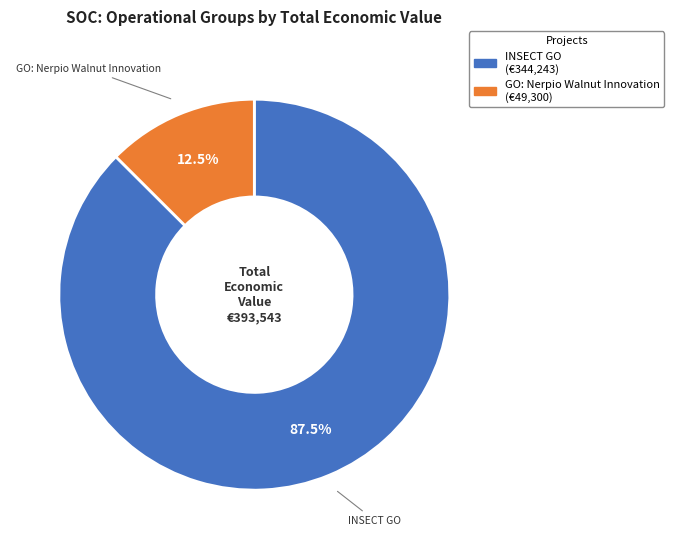

Does any single category account for the majority?

Yes